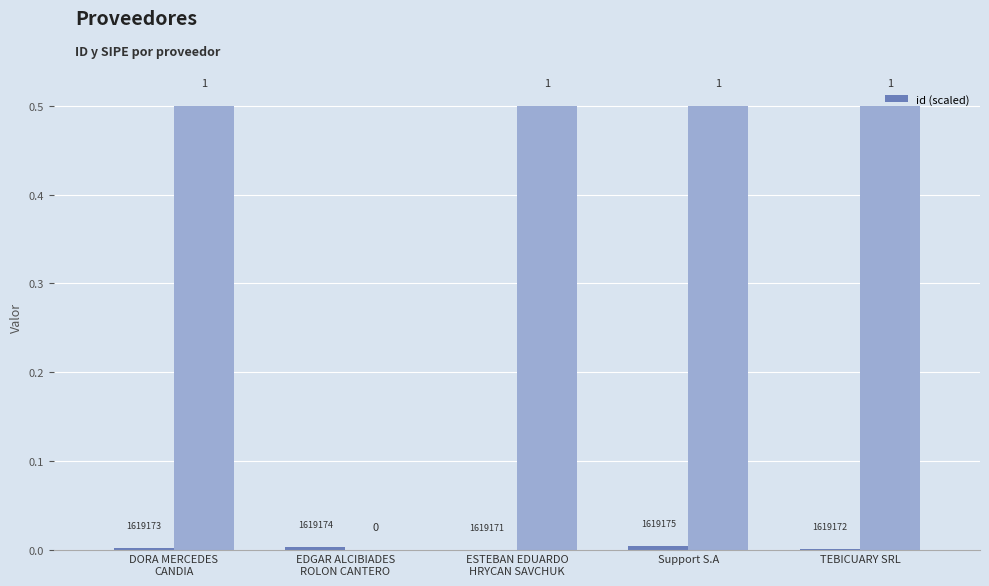

Between TEBICUARY SRL and ESTEBAN EDUARDO
HRYCAN SAVCHUK, which is larger?

TEBICUARY SRL